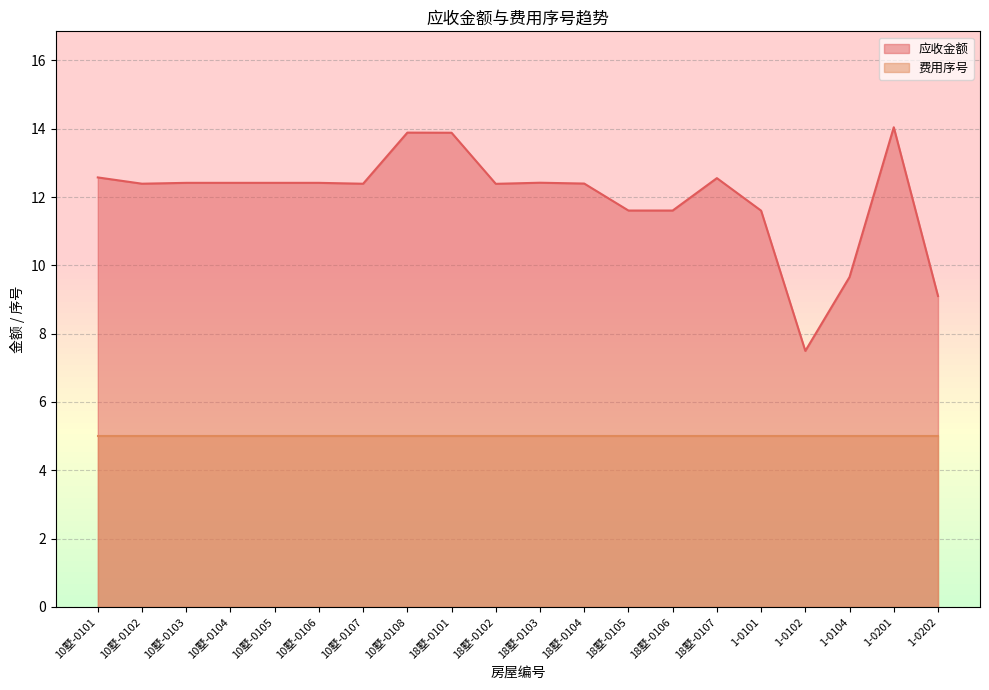

What is the minimum value shown in the chart?

5.0